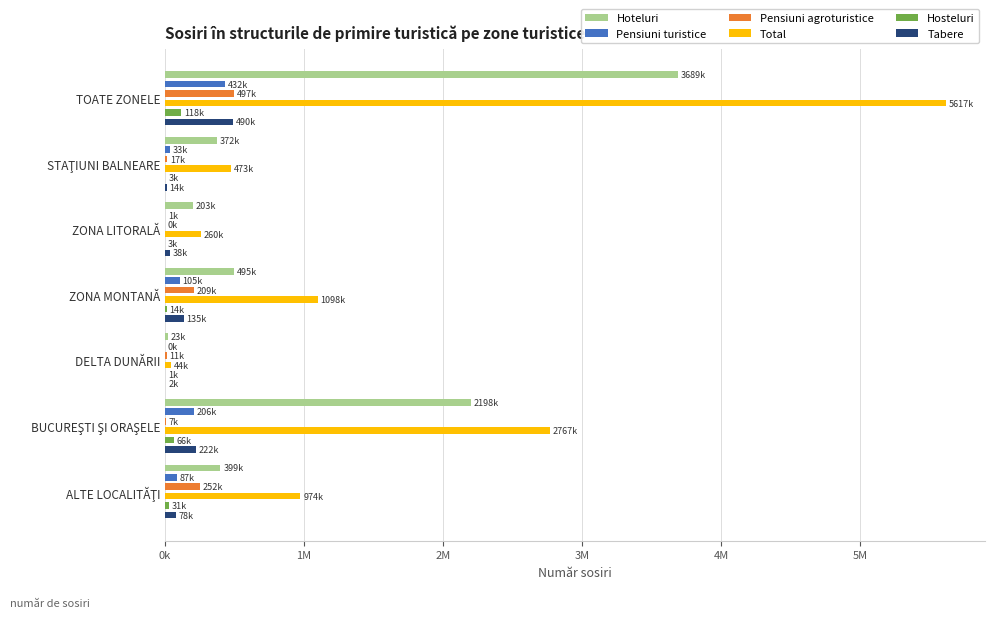

How many distinct data groups are displayed?

6